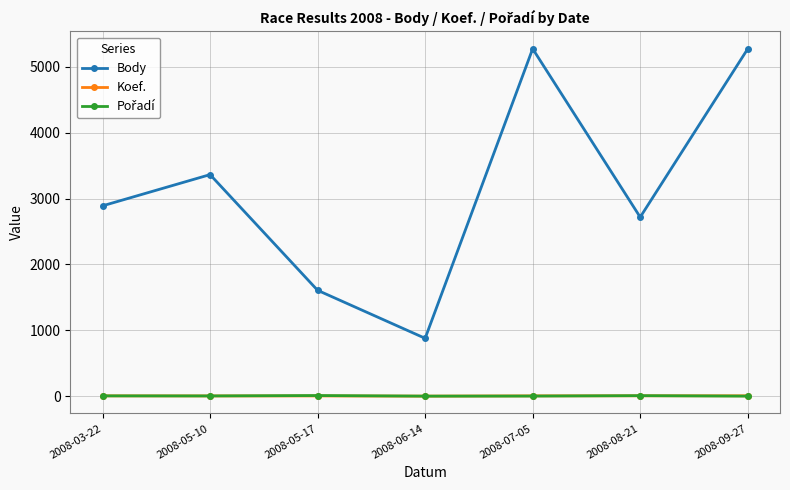

What is the highest value of the Koef. series?

6